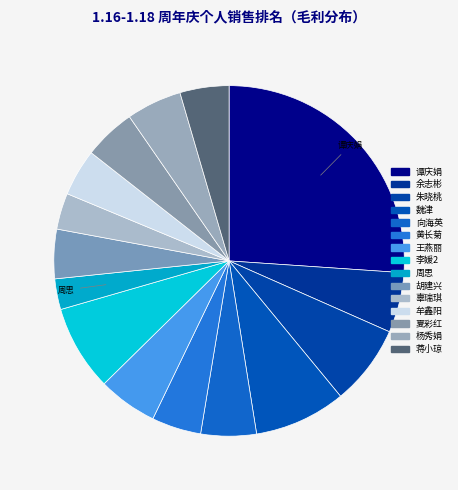

How much of the chart is everything except 周思?

97.2%